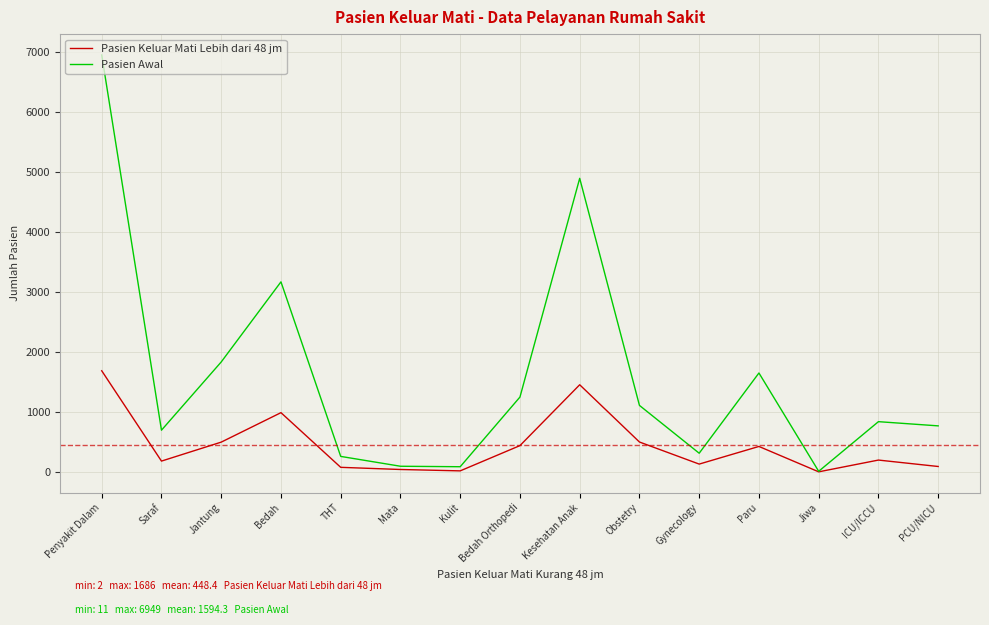

Where does the Pasien Awal series first go above 838?

Penyakit Dalam